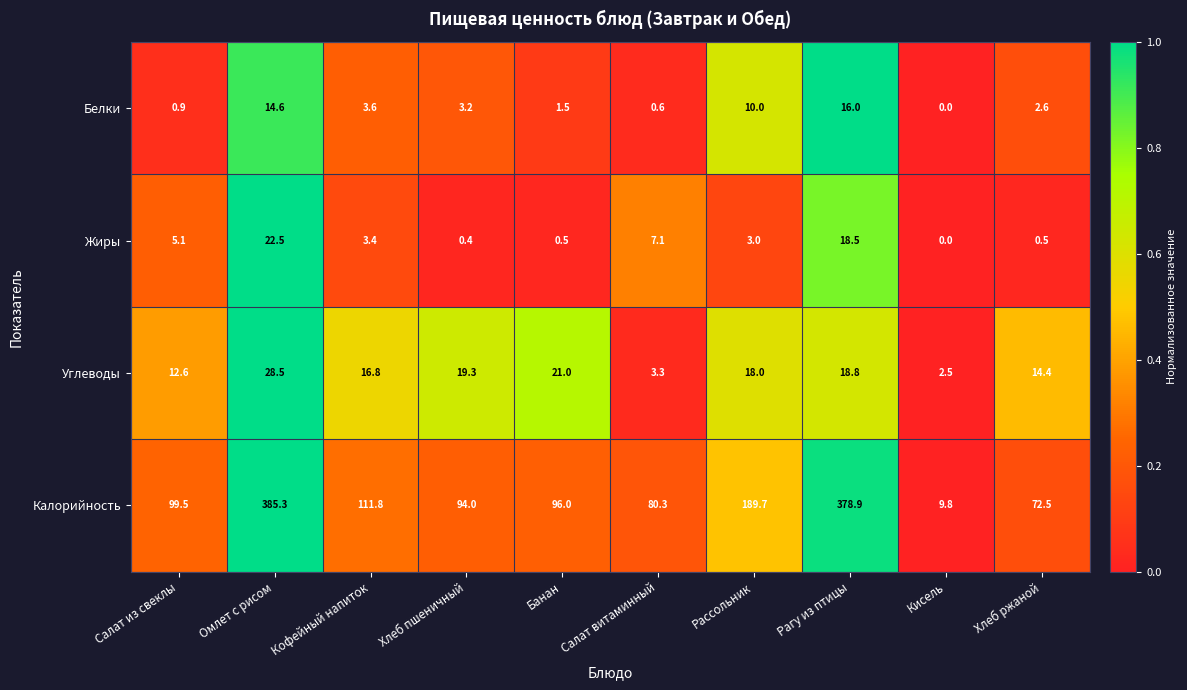

What is the sum of all Жиры values?

61.0